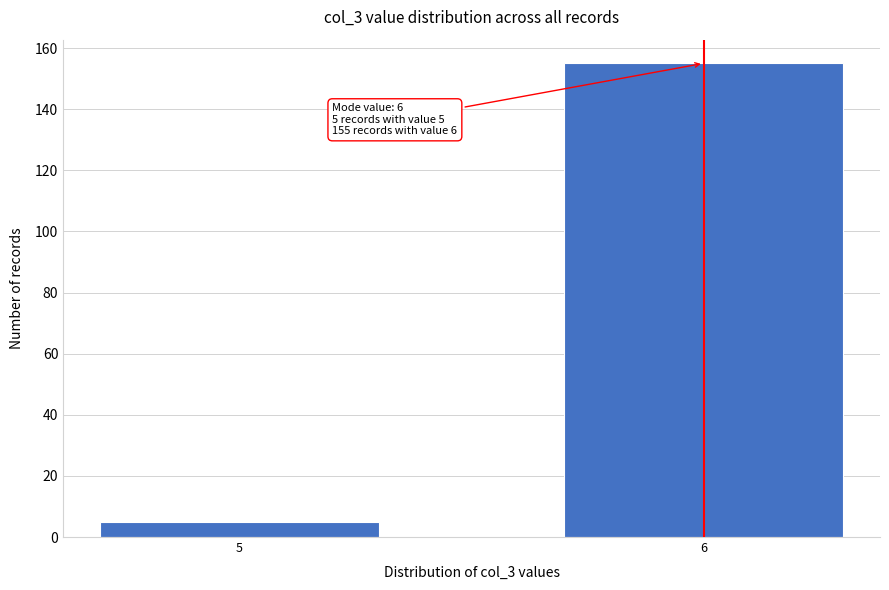

Reading left to right, transcribe all the data shown in this chart.

5	155